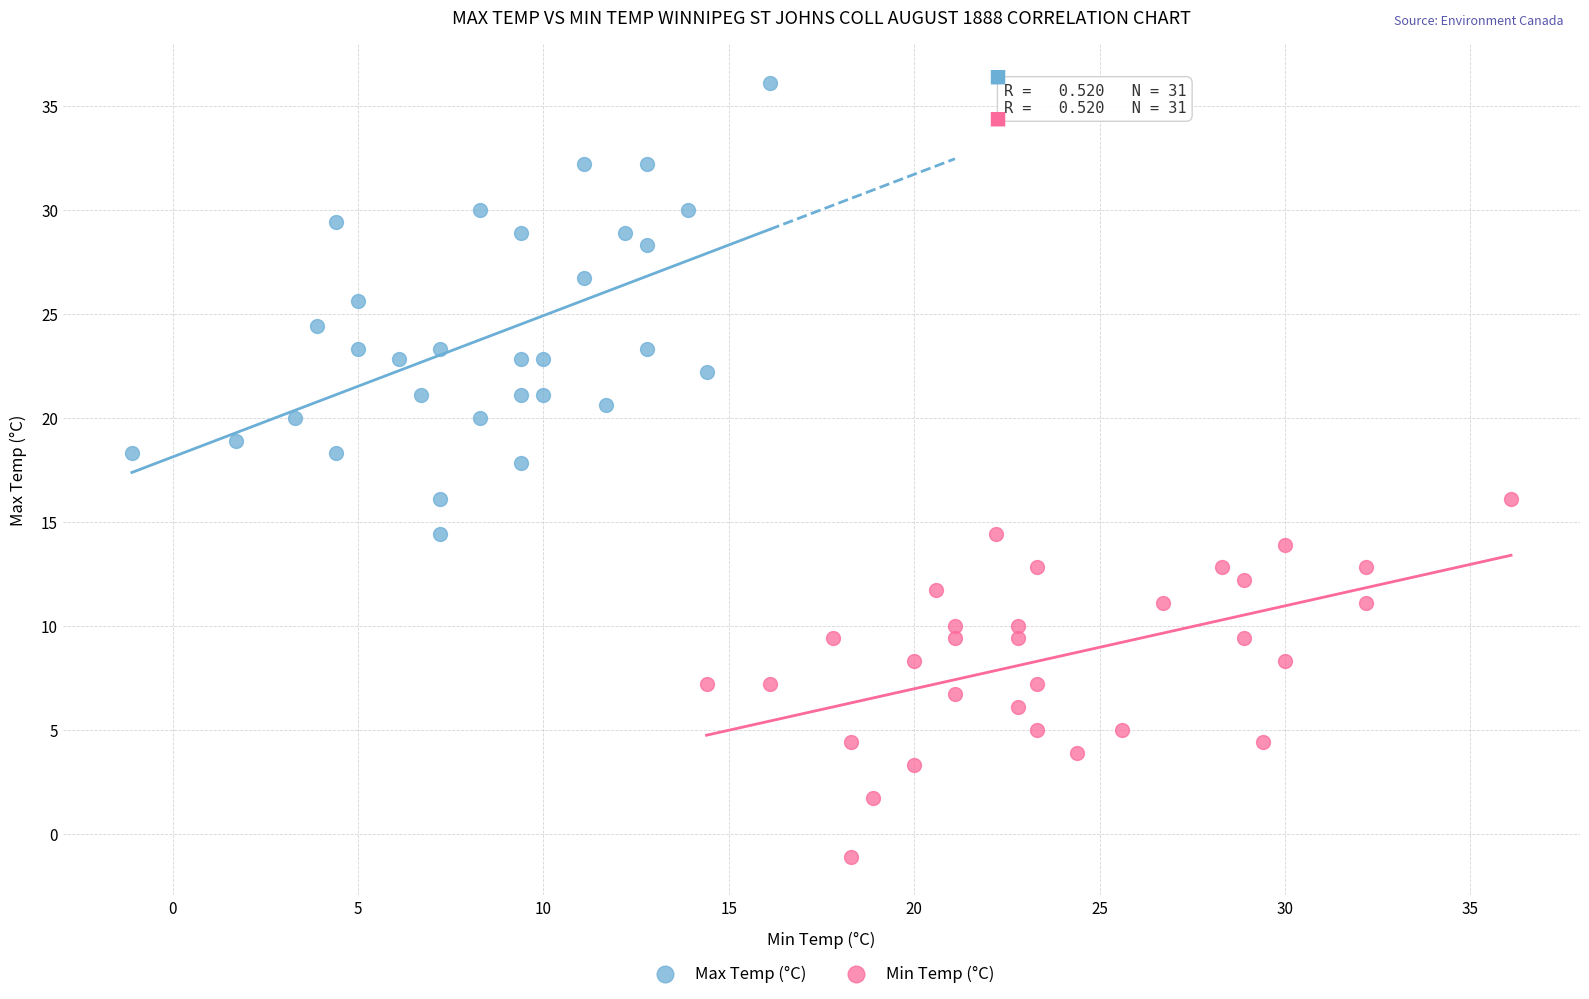

Which series reaches the maximum Y coordinate?

Max Temp (°C)